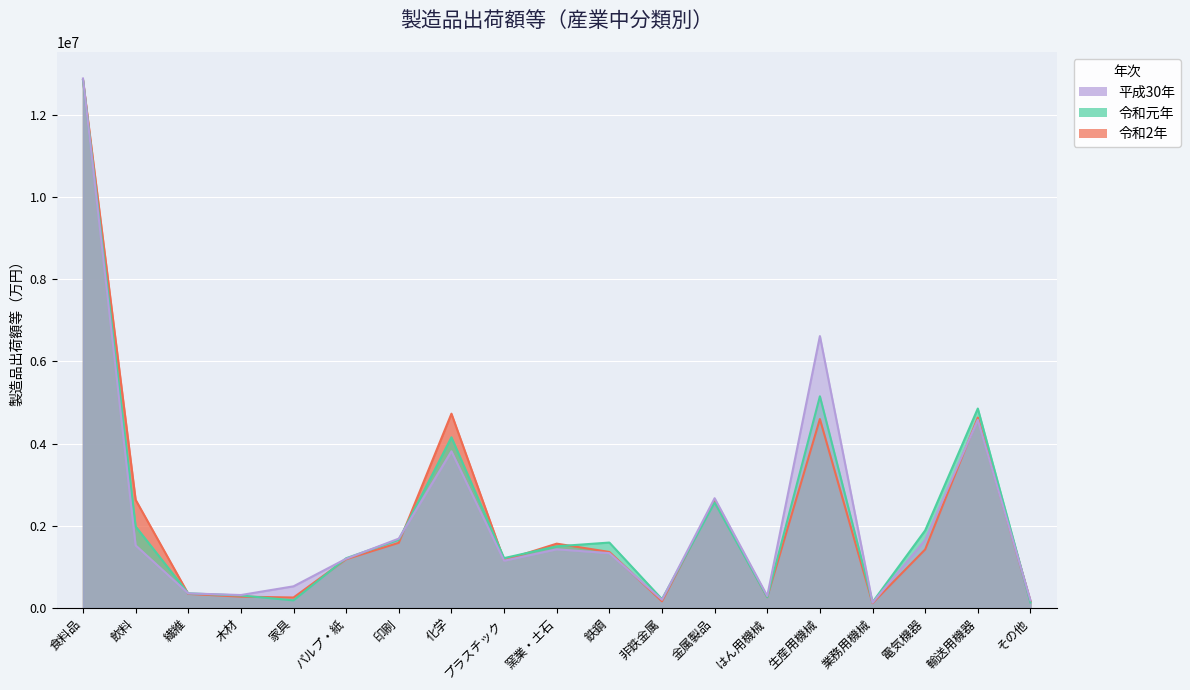

What is the label of the 3rd point from the right?

電気機器